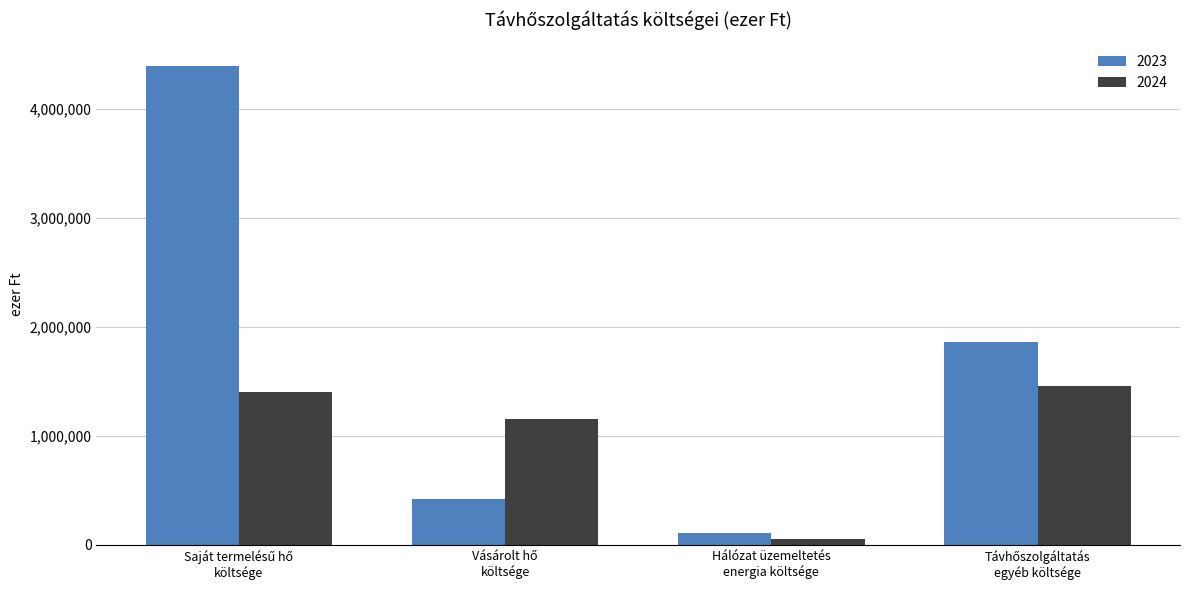

What is the sum of all 2024 values?

4079630